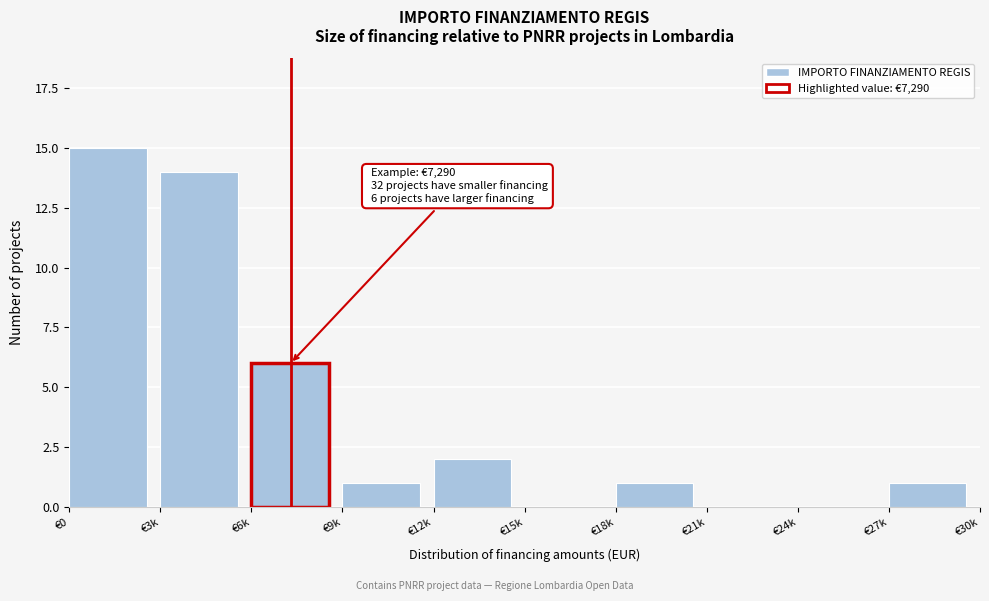

Reading right to left, extract all data points from this chart.

€27k=1	€24k=0	€21k=0	€18k=1	€15k=0	€12k=2	€9k=1	€6k=6	€3k=14	€0=15